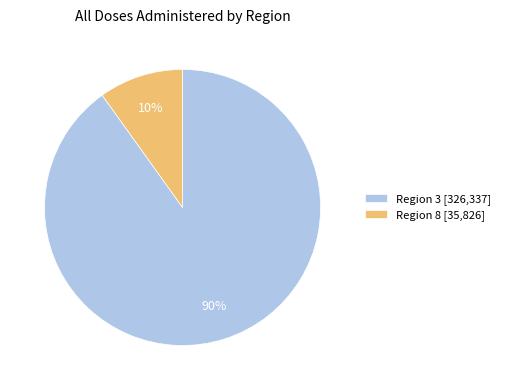

To the nearest percent, what portion does Region 3 [326,337] represent?

90%